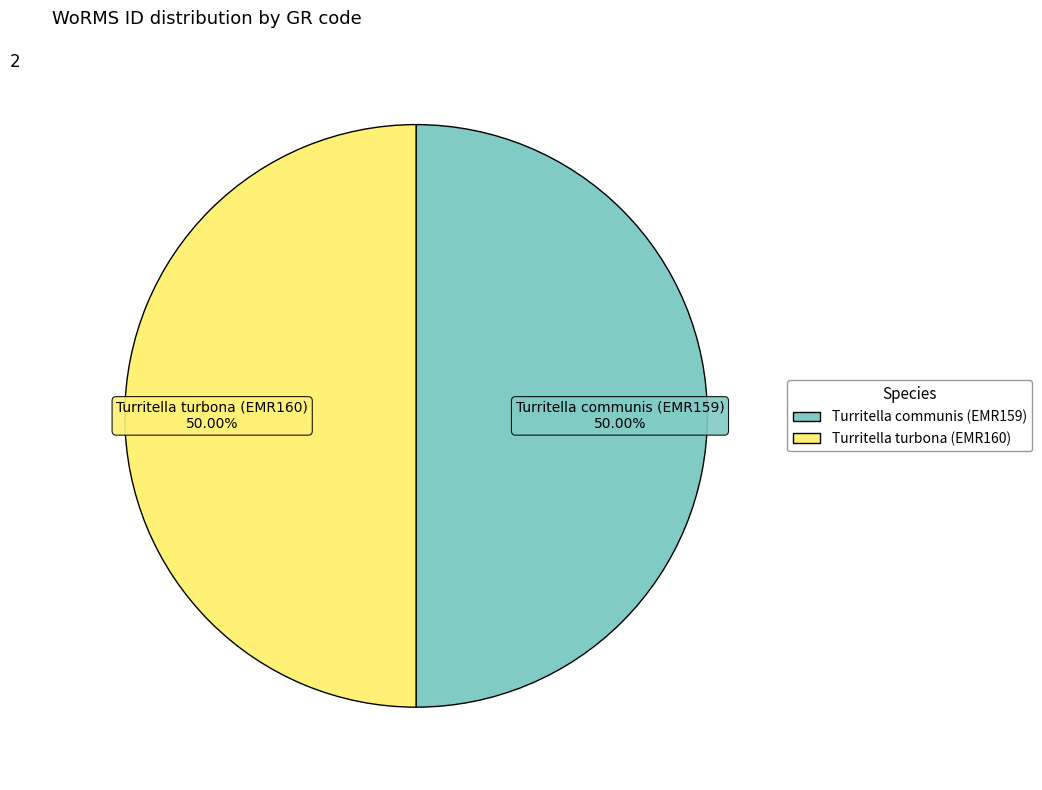

Do Turritella communis (EMR159) and Turritella turbona (EMR160) together represent more than half of the pie?

Yes